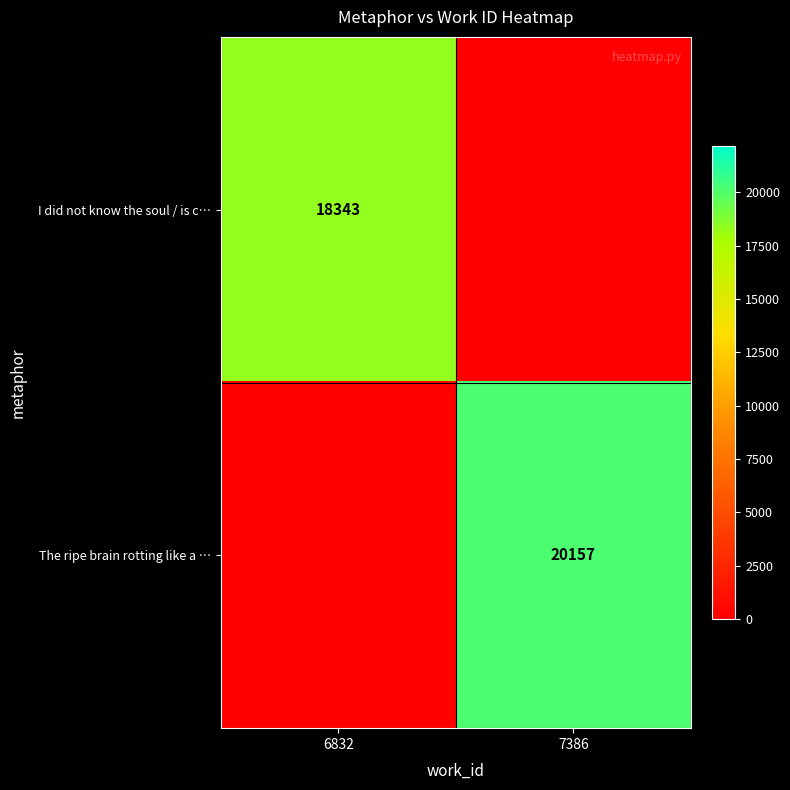

Is the value of I did not know the soul / is c… at 6832 greater than the value of The ripe brain rotting like a … at 7386?

No